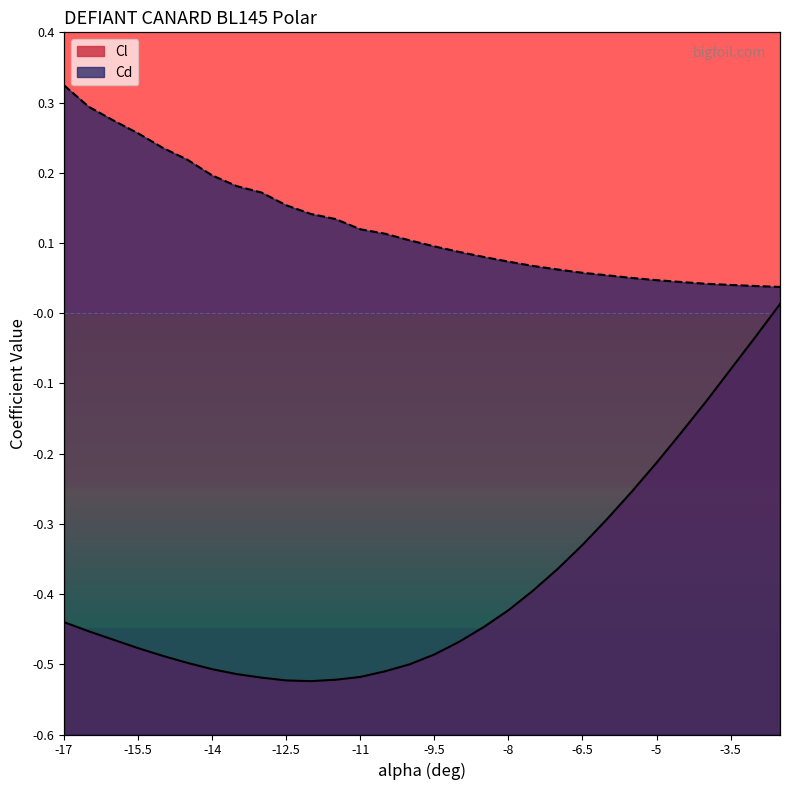

The value of Cd at -10.5 is 0.2. True or false?

False